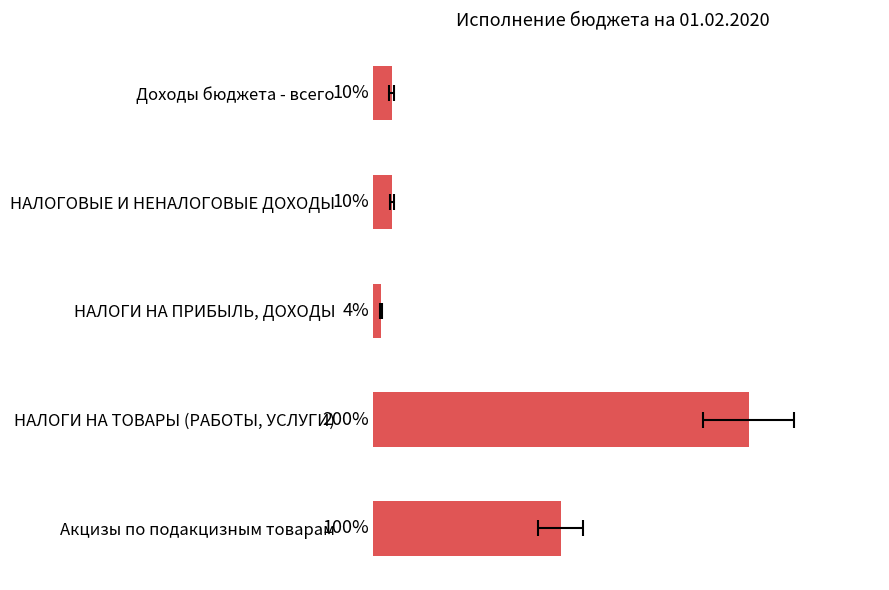

True or false: the data shows 161.2 at Акцизы по подакцизным товарам.

False